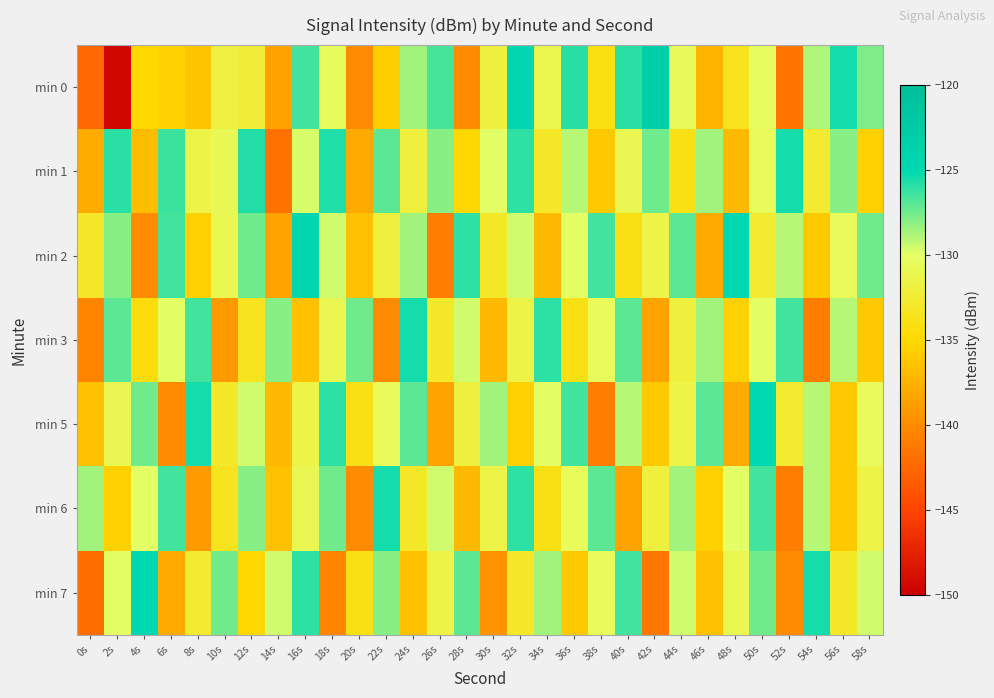

What is the spread (max minus min) of values at 54s?

15.5